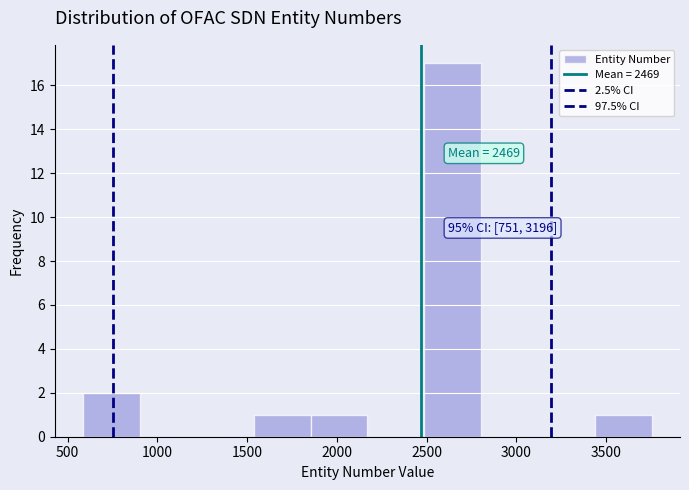

Over which range of the x-axis is the bar tallest?

2500 to 2800